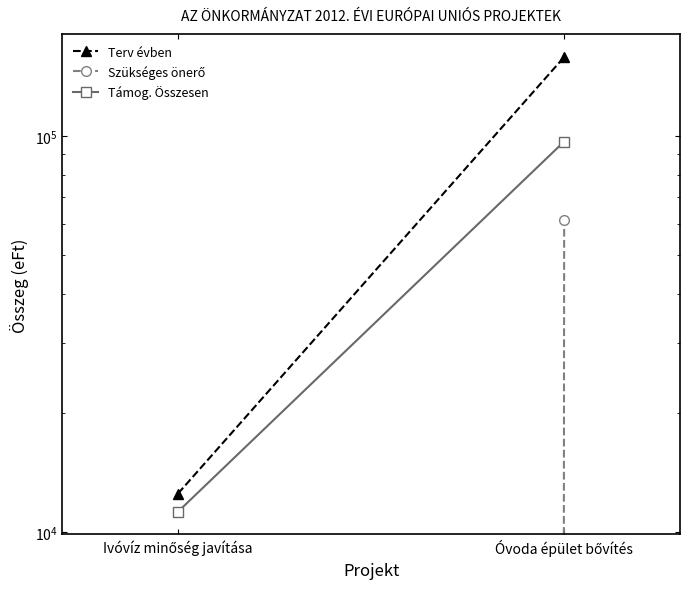

Between Ivóvíz minőség javítása and Óvoda épület bővítés, which is larger?

Óvoda épület bővítés